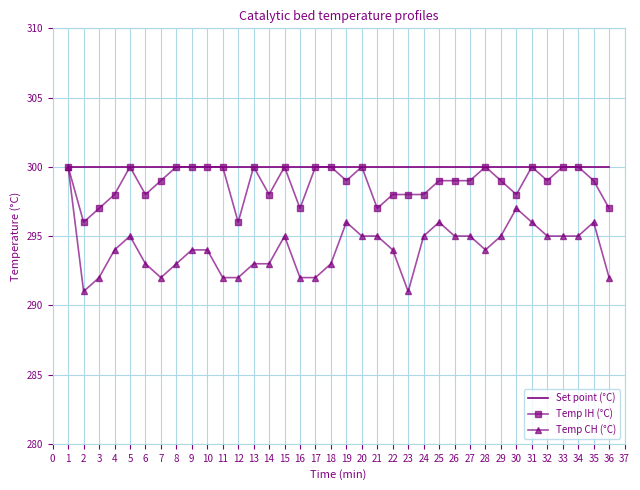

Which series has the largest range (max minus min)?

Temp CH (°C)